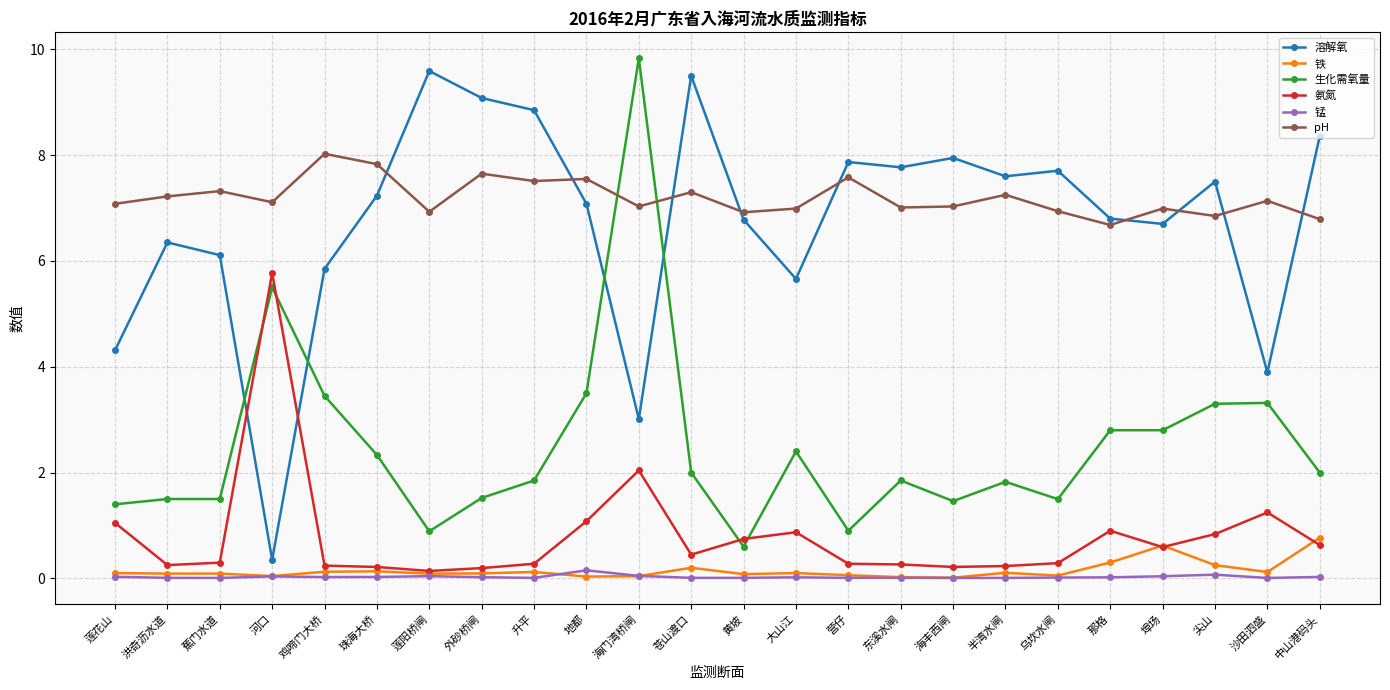

What is the label of the 15th point from the right?

地都